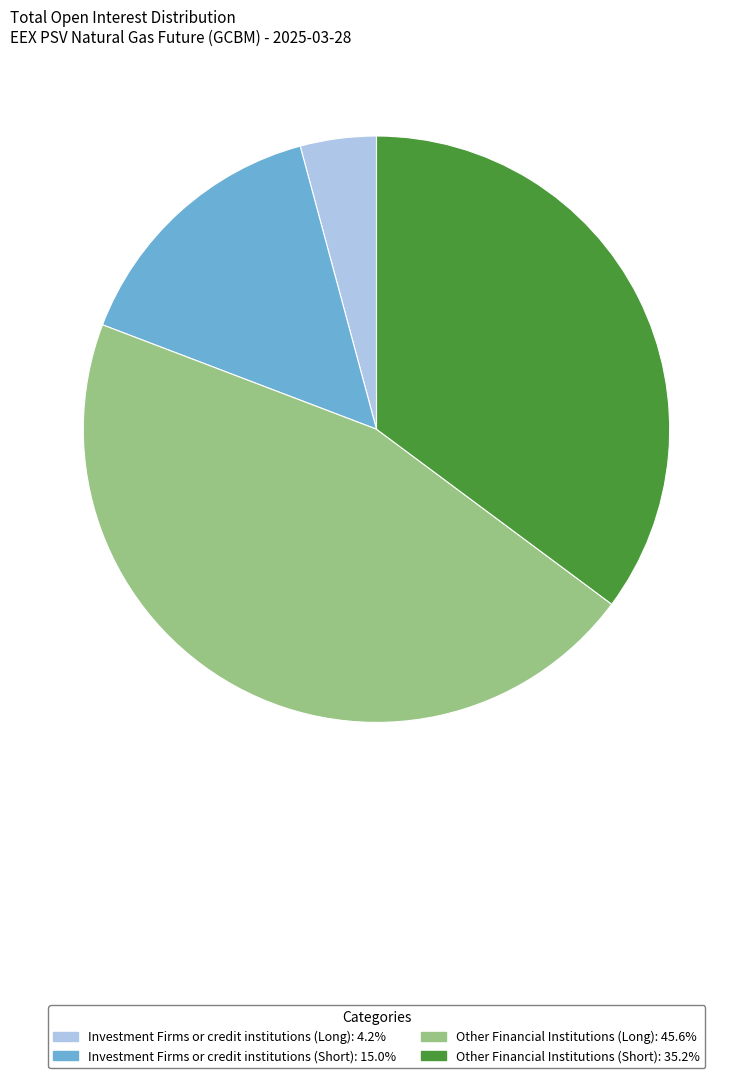

Is there a majority slice in this chart?

No